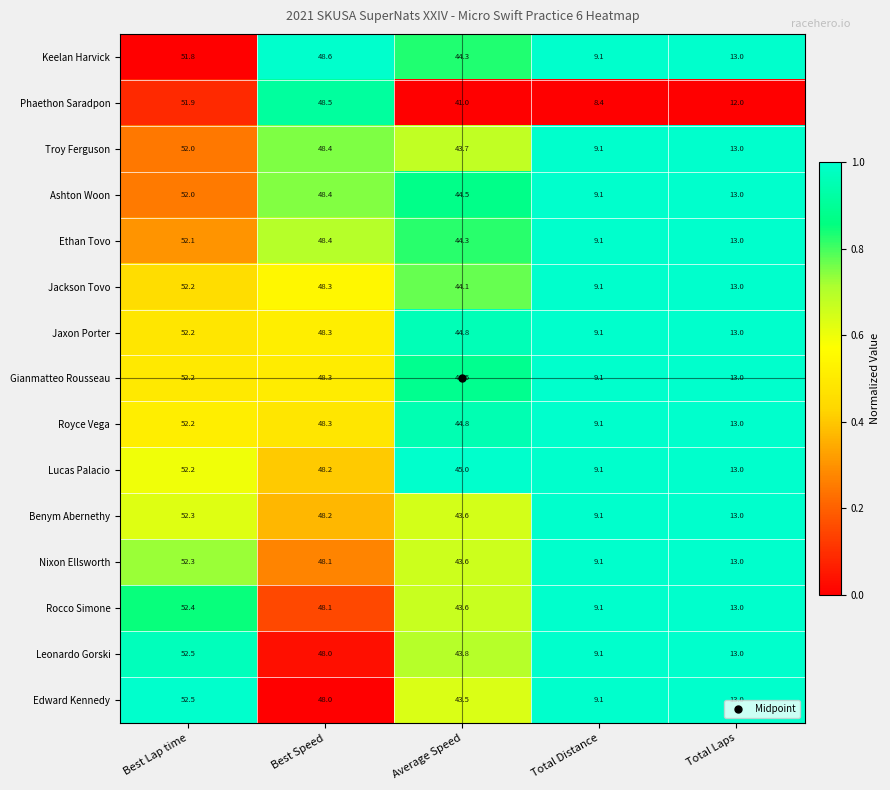

Where does the Jaxon Porter series first go above 44?

Best Lap time